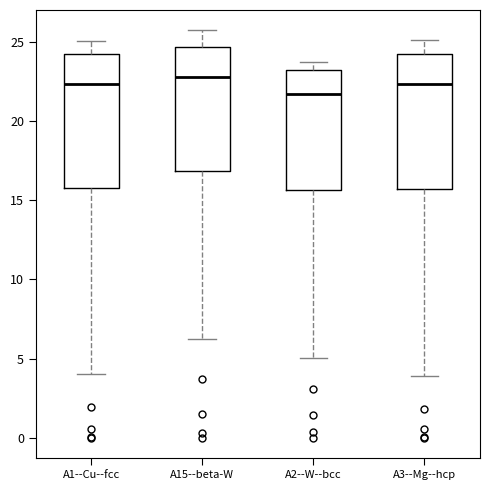

Reading left to right, read every box against the y-axis: the position of its median line, the range the box covers, and the ends of its whiskers. The values are not printed on the chart, so give them approximately, as read against the axis.

A1--Cu--fcc: median 22.5, box 16.0 to 24.0, whiskers 4.0 to 25.0
A15--beta-W: median 23.0, box 17.0 to 24.5, whiskers 6.5 to 25.5
A2--W--bcc: median 21.5, box 15.5 to 23.0, whiskers 5.0 to 23.5
A3--Mg--hcp: median 22.5, box 15.5 to 24.0, whiskers 4.0 to 25.0